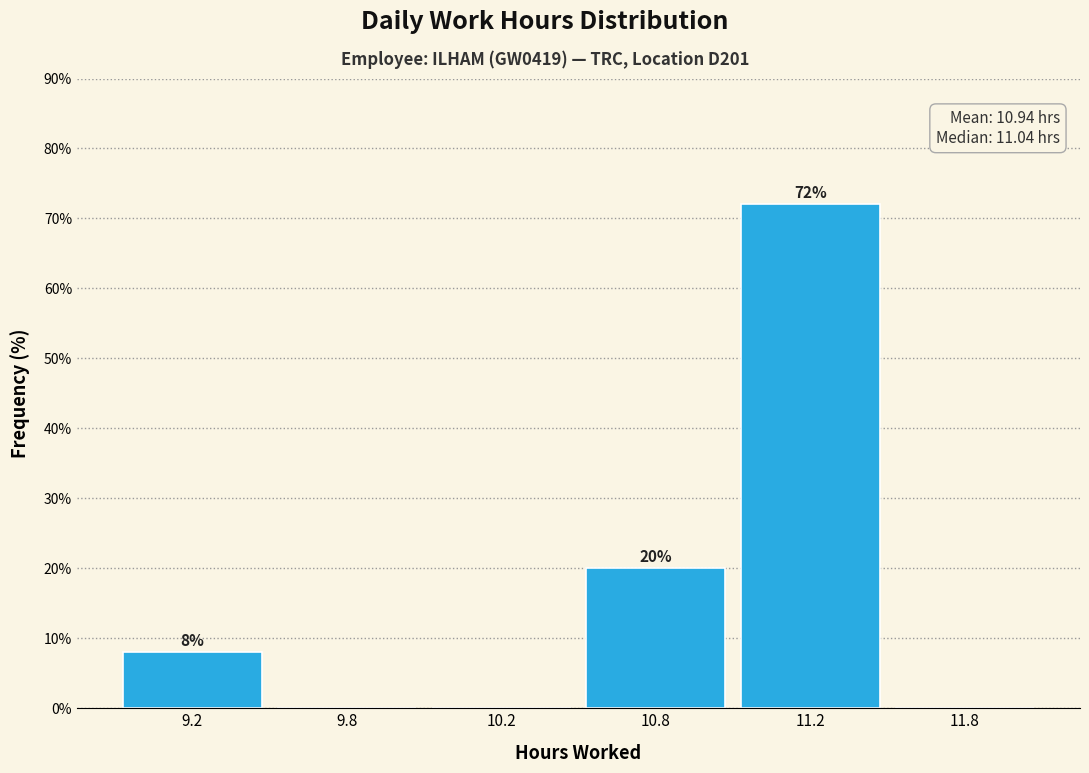

Reading left to right, list all the values displayed in this chart.

9.2=8	9.8=0	10.2=0	10.8=20	11.2=72	11.8=0